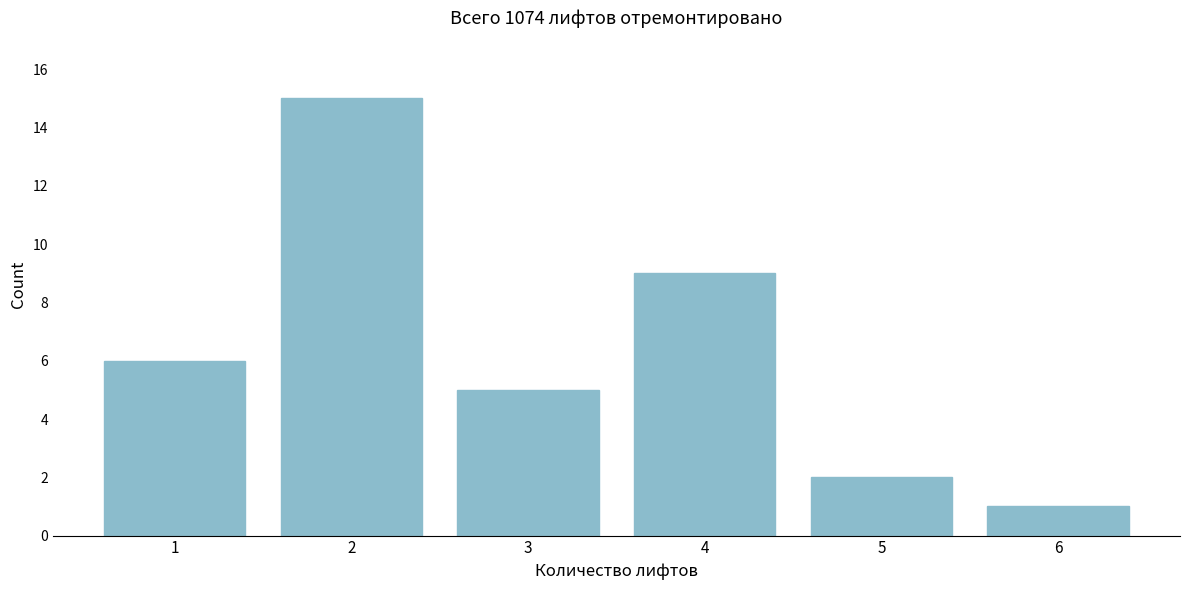

Reading left to right, list all the values displayed in this chart.

1=6	2=15	3=5	4=9	5=2	6=1